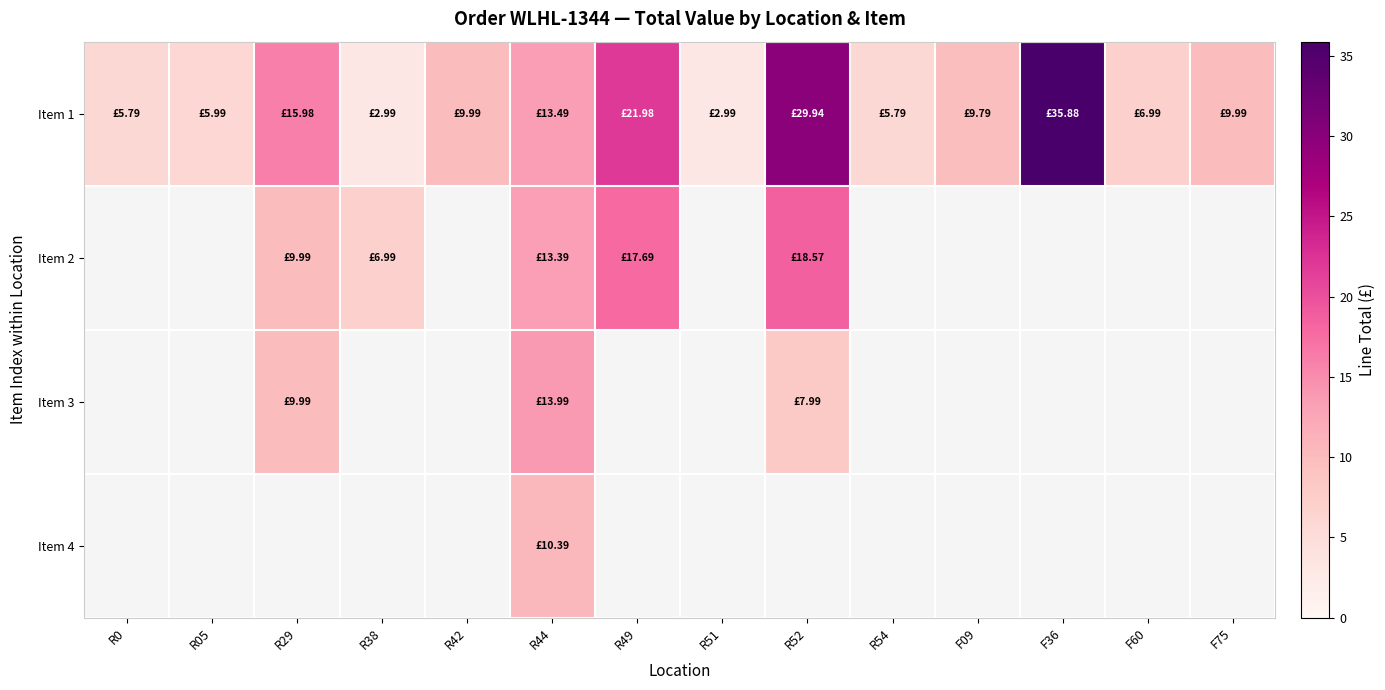

Which series has the widest spread of values?

Item 1